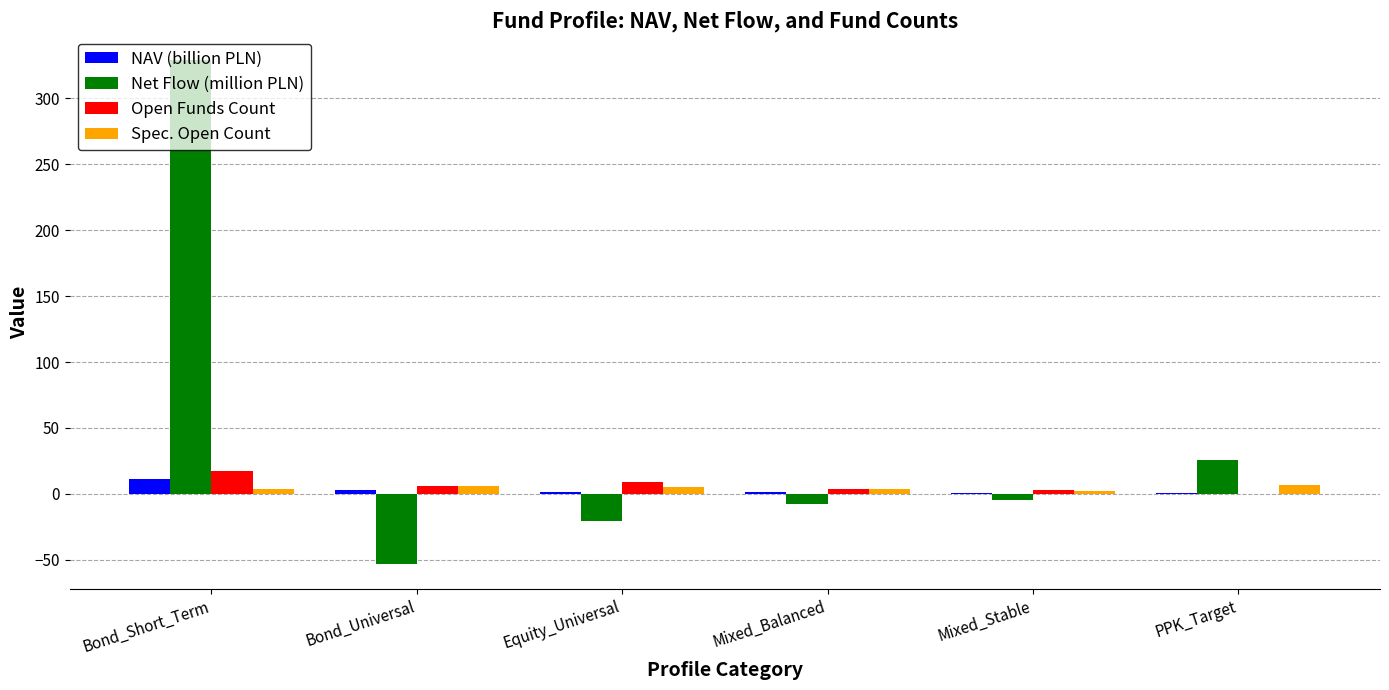

What is the greatest value displayed?

328.8